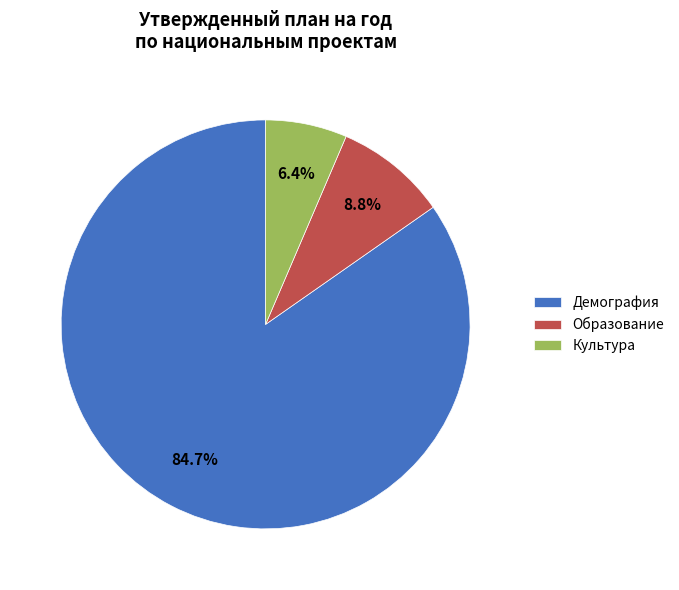

The Культура slice represents 6% of the pie. True or false?

True